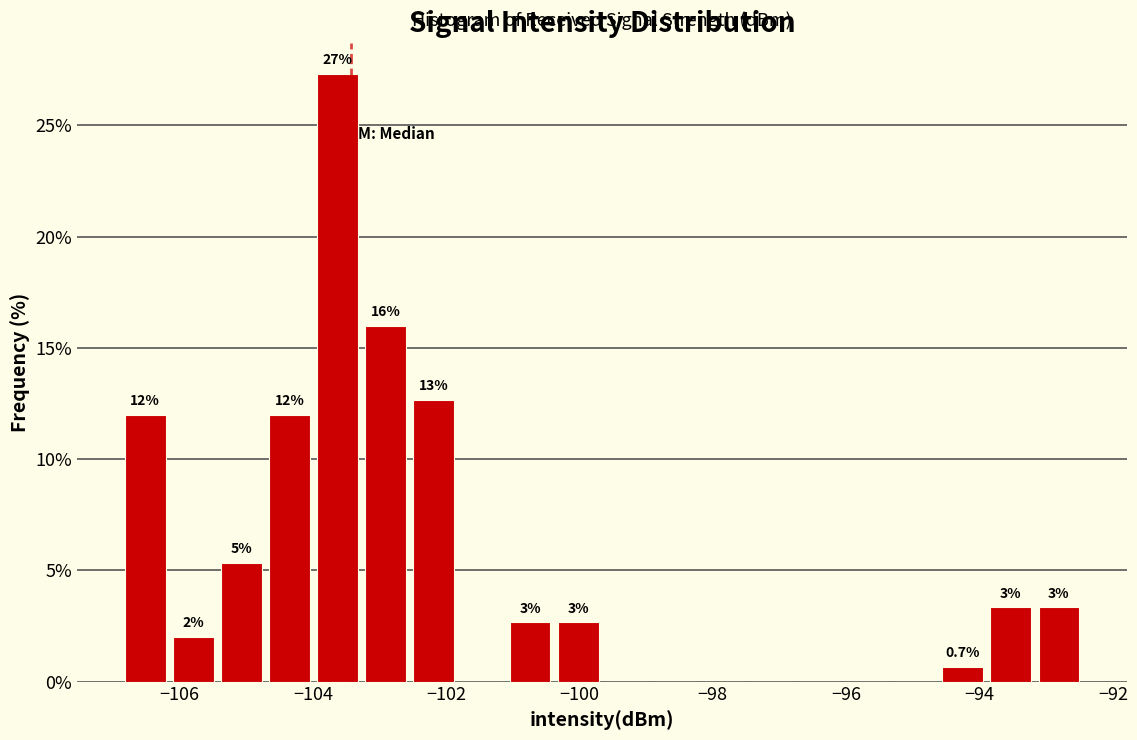

Around what value on the x-axis is the tallest bar? Give the approximate position of its centre, as read against the axis.

-103.6